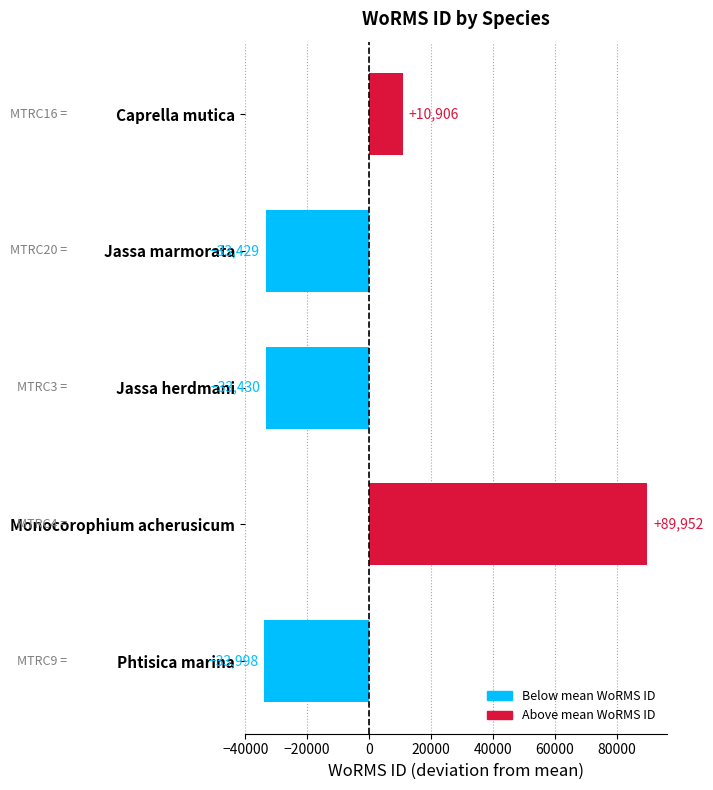

The chart shows a value of -9700.5 at Jassa herdmani. True or false?

False